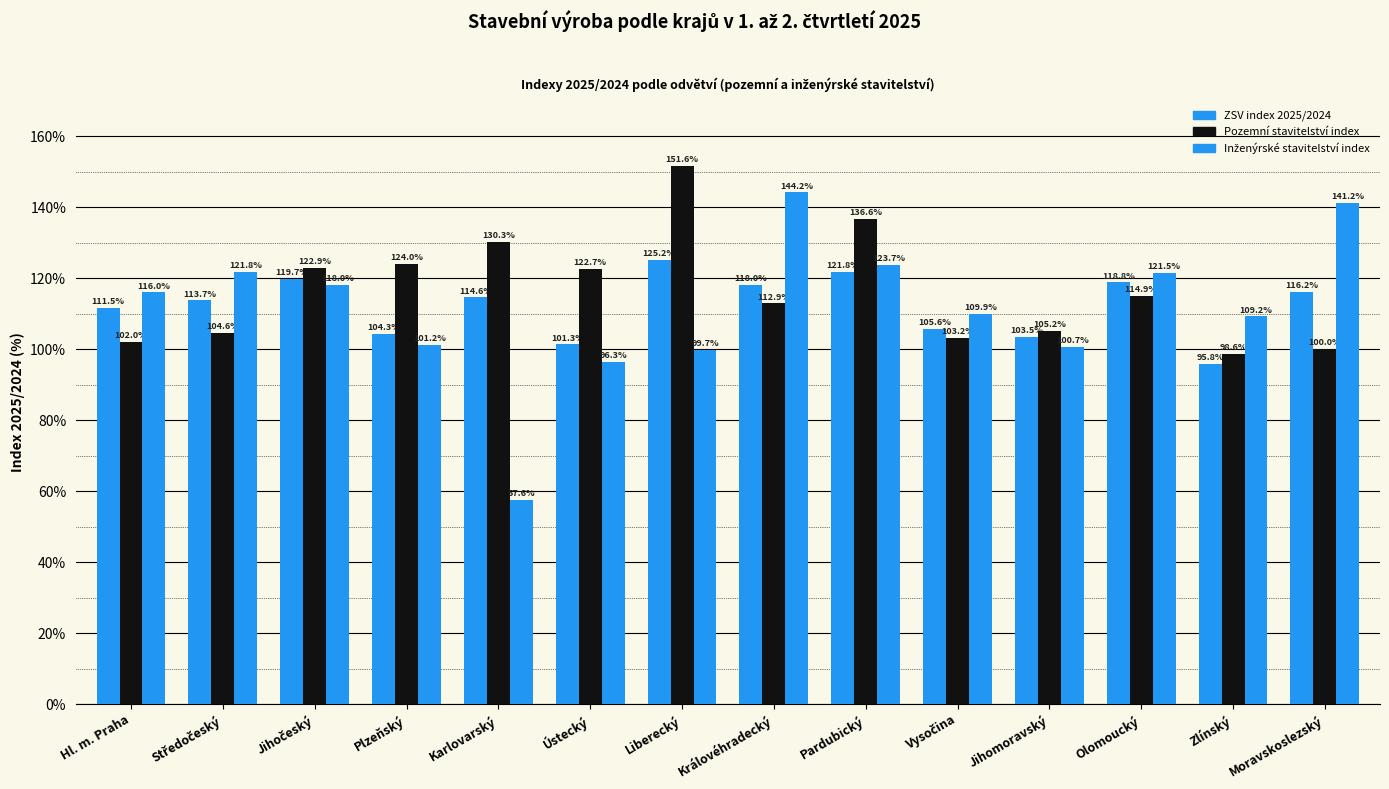

Which label corresponds to the largest value in the chart?

Liberecký